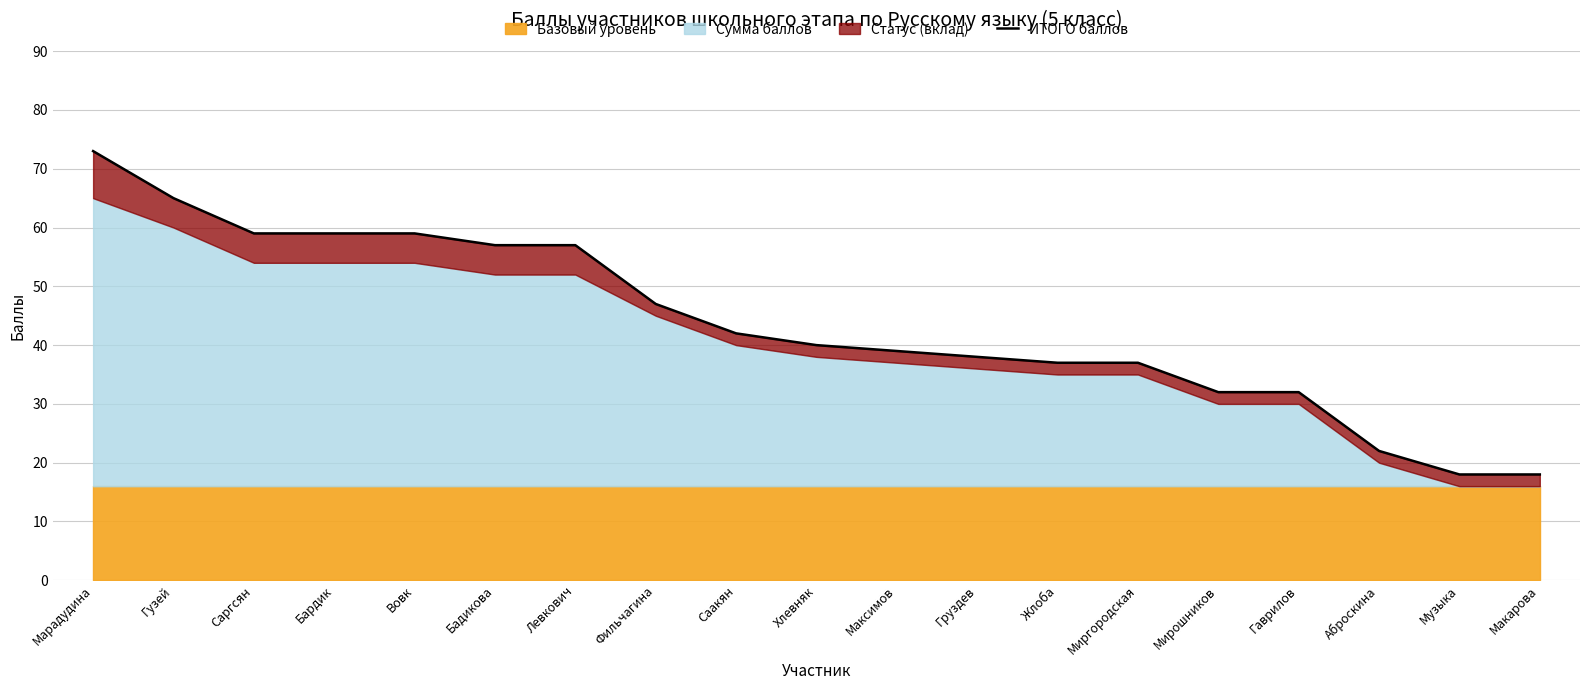

What is the difference between the values at Жлоба and Аброскина?

15